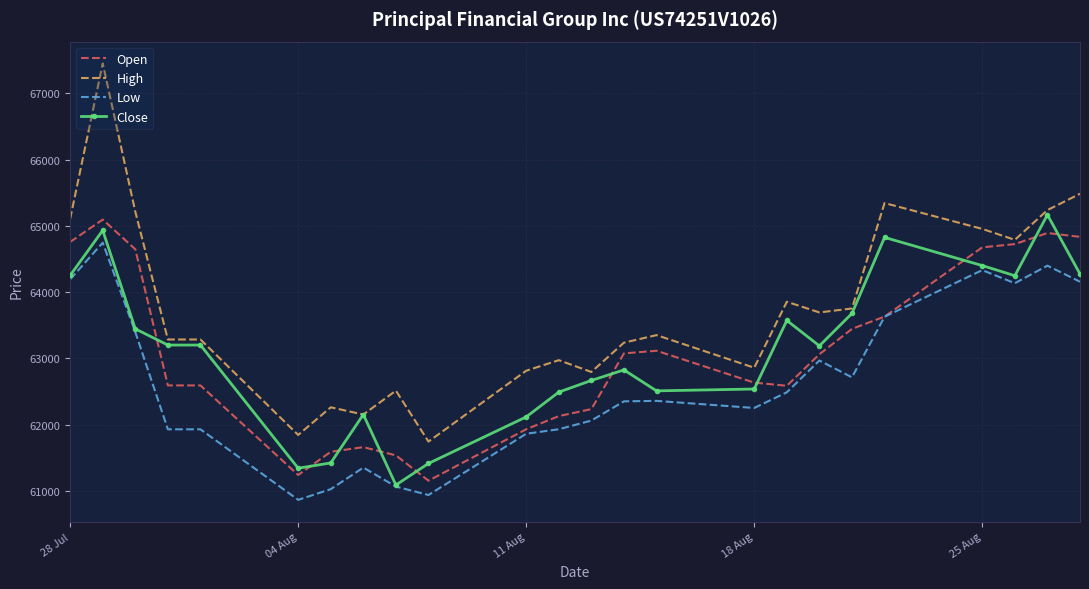

What are all the series names shown in the legend?

Open, High, Low, Close